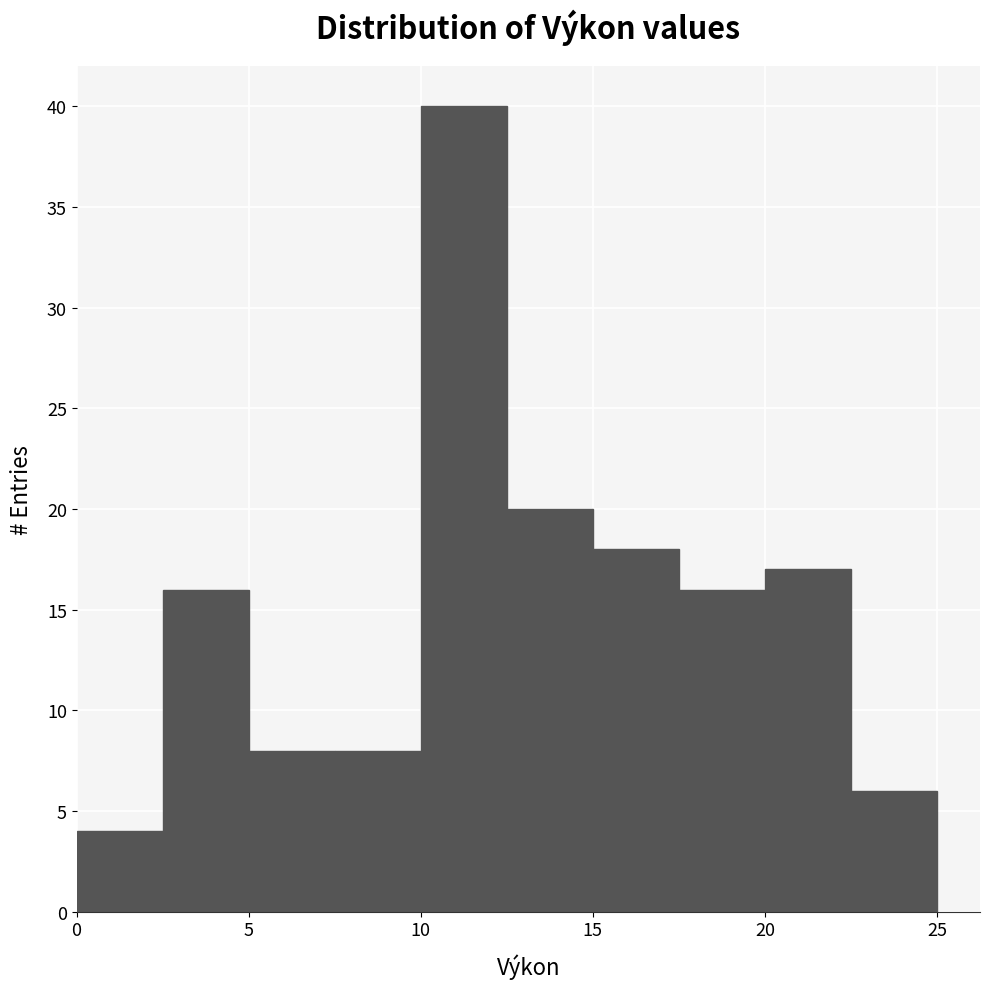

What is the height of the bar covering 7.5 to 10.0 on the x-axis? The values are not printed on the chart, so give them approximately, as read against the axis.

8